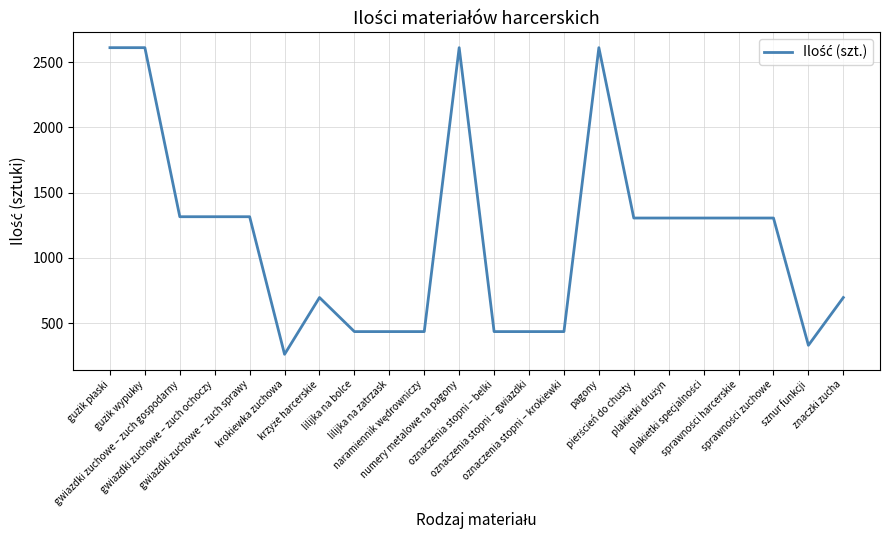

What is the maximum value shown in the chart?

2610